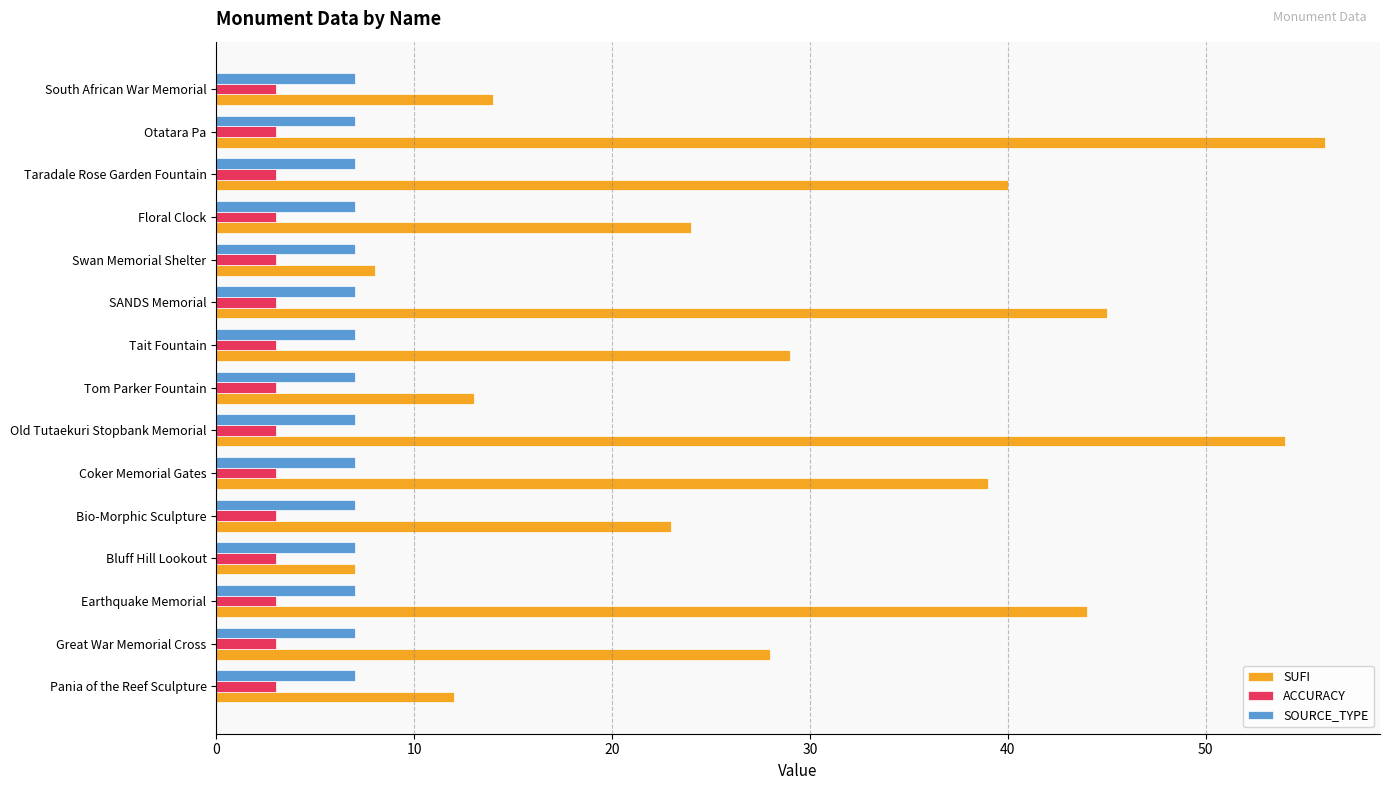

List the series in order of their peak value, highest first.

SUFI, SOURCE_TYPE, ACCURACY